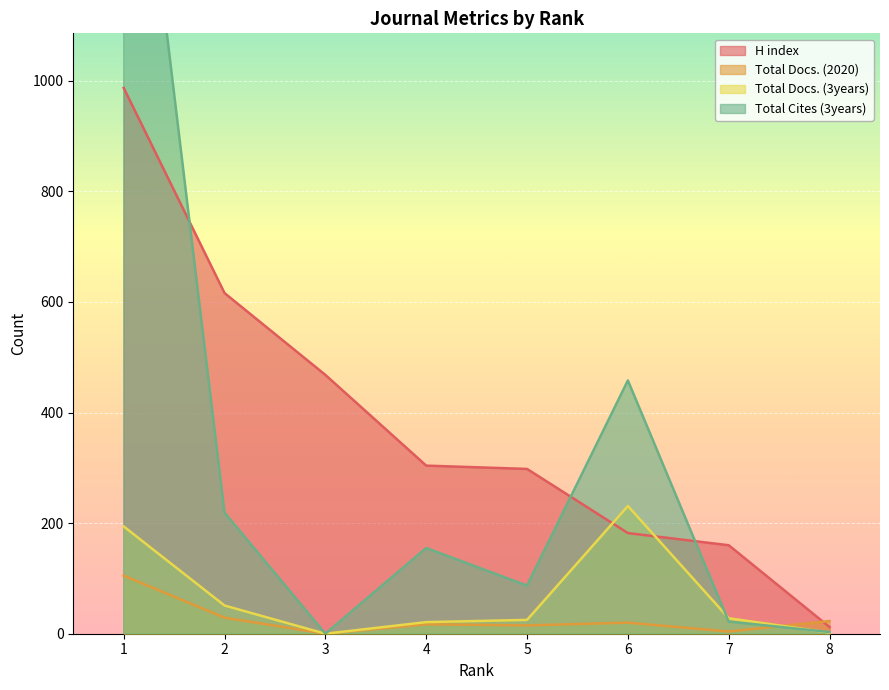

How many data points does each series have?

8